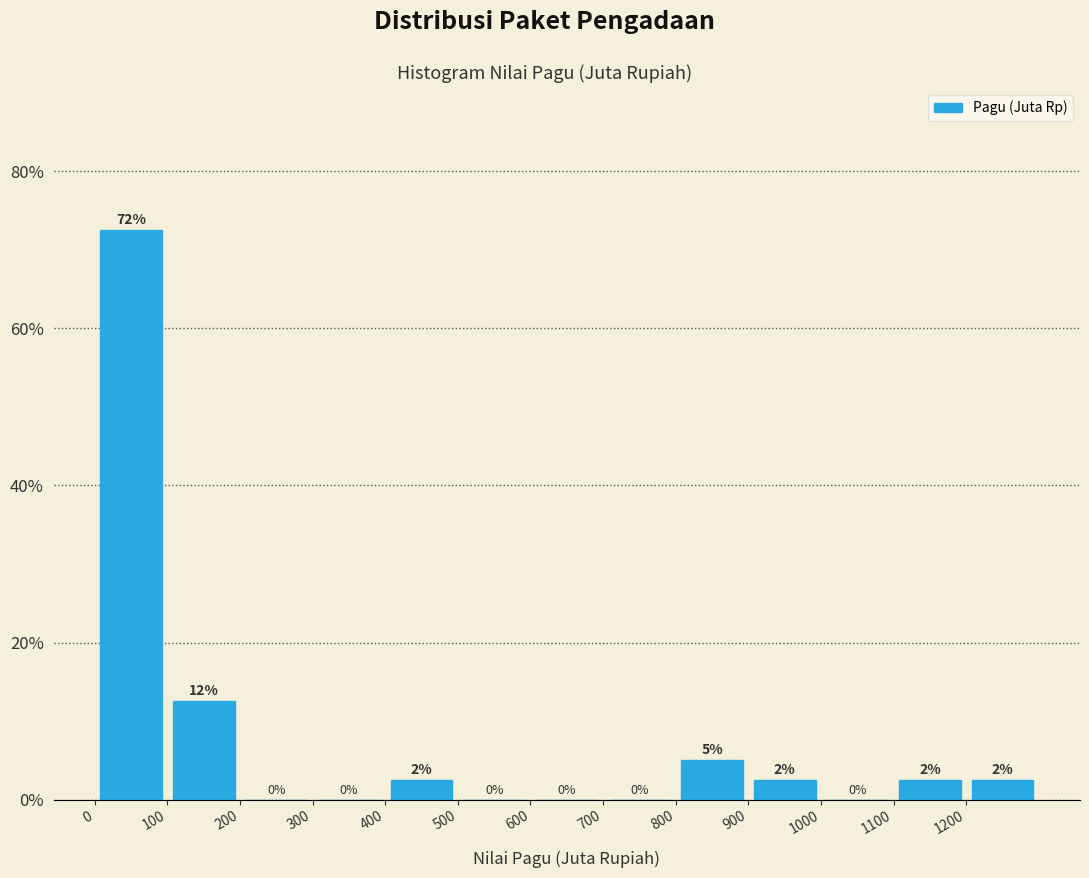

Which range on the x-axis has the tallest bar?

0 to 100